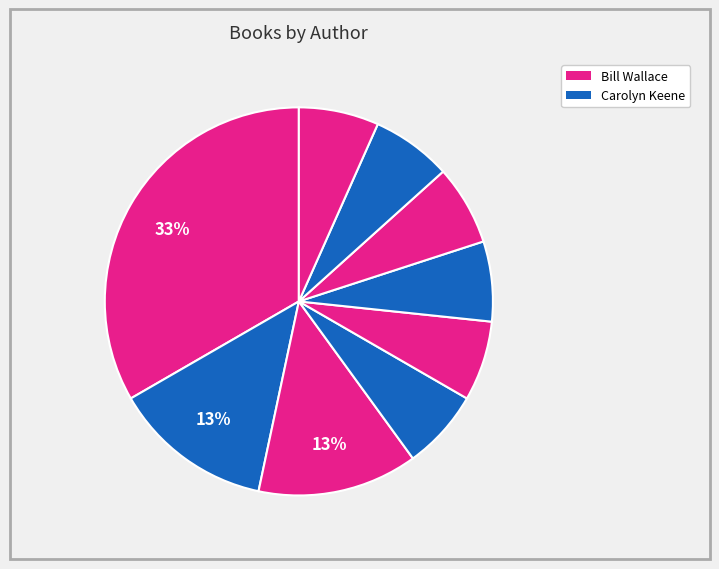

Count the number of slices in the pie.

9